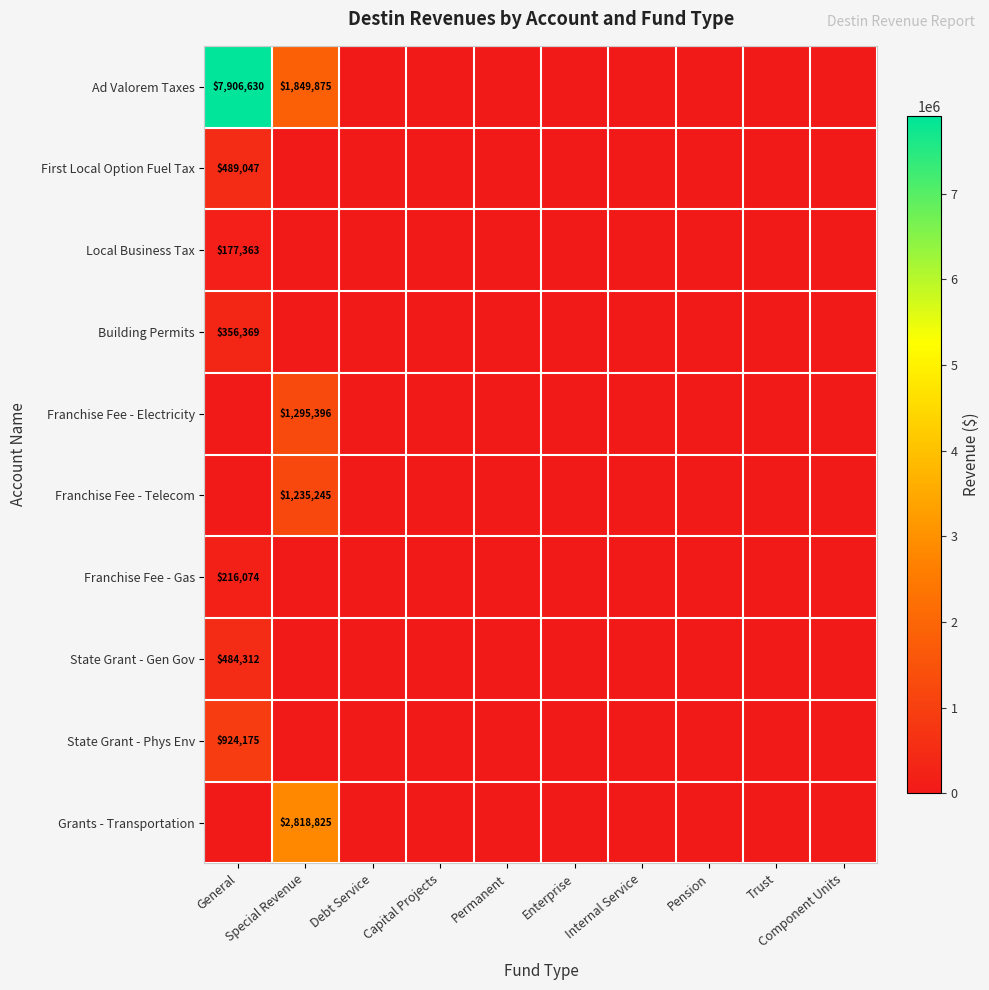

Between Debt Service and Trust, which is larger?

Debt Service